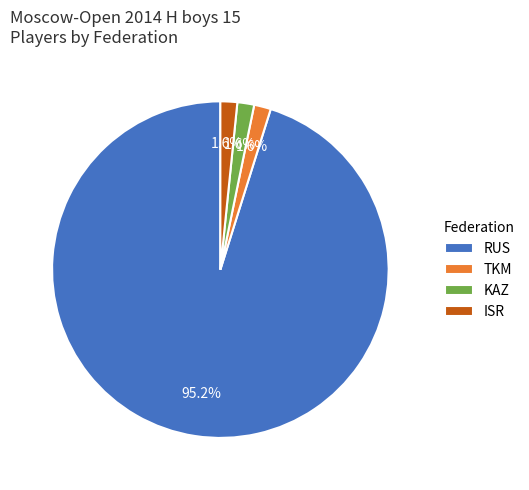

Is RUS the majority of the pie?

Yes